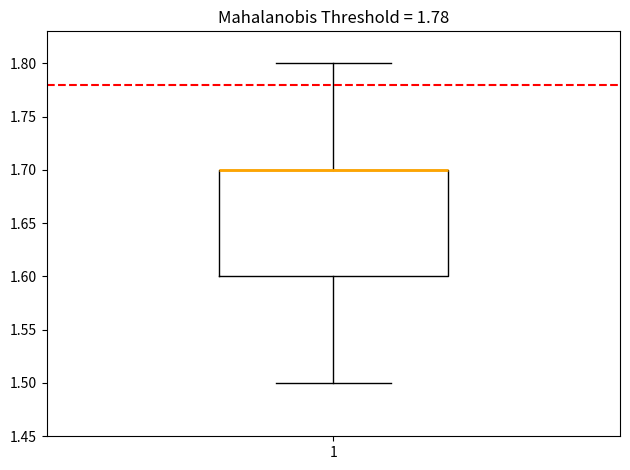

Read this box plot against the y-axis: the position of the median line, the range covered by the box, and the ends of both whiskers. The values are not printed on the chart, so give them approximately, as read against the axis.

median 1.7 (drawn on the box's upper edge), box 1.6 to 1.7, whiskers 1.5 to 1.8